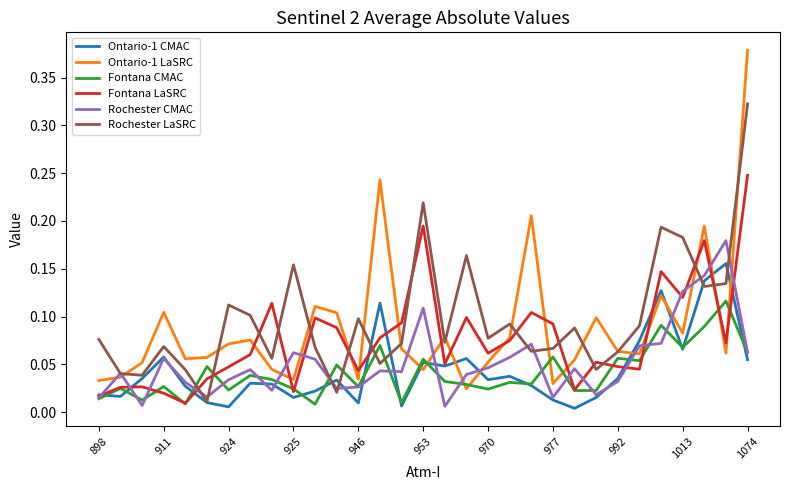

List the series in order of their peak value, lowest first.

Fontana CMAC, Ontario-1 CMAC, Rochester CMAC, Fontana LaSRC, Rochester LaSRC, Ontario-1 LaSRC